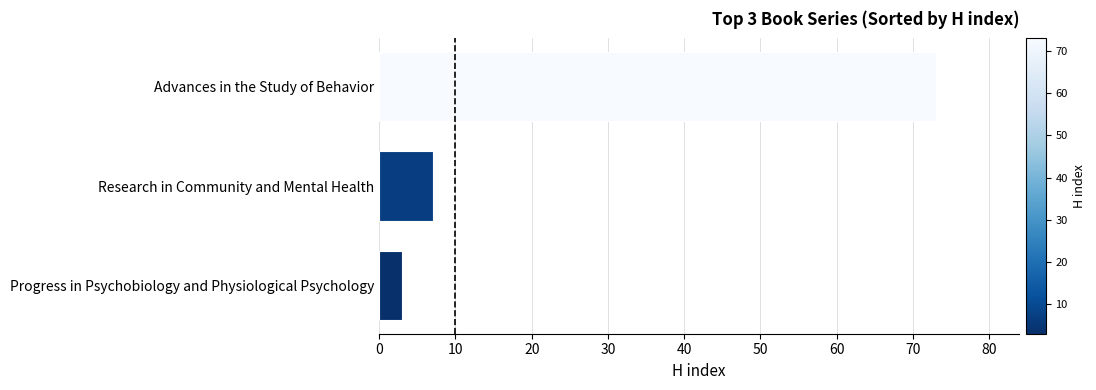

List the labels in order of value, smallest first.

Progress in Psychobiology and Physiological Psychology, Research in Community and Mental Health, Advances in the Study of Behavior